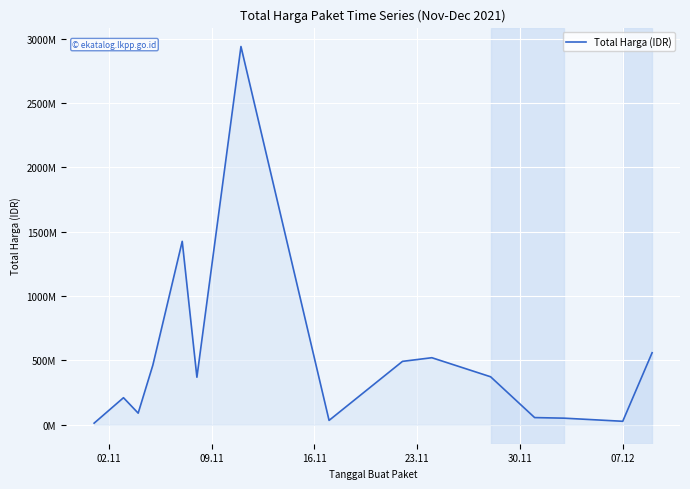

Reading right to left, what are all the values shown in this chart?

559971000	27412000	51601000	56152800	373404000	521459200	493000000	34292000	2939963240	369765000	1425867900	464002100	90672075	210661270	12787500